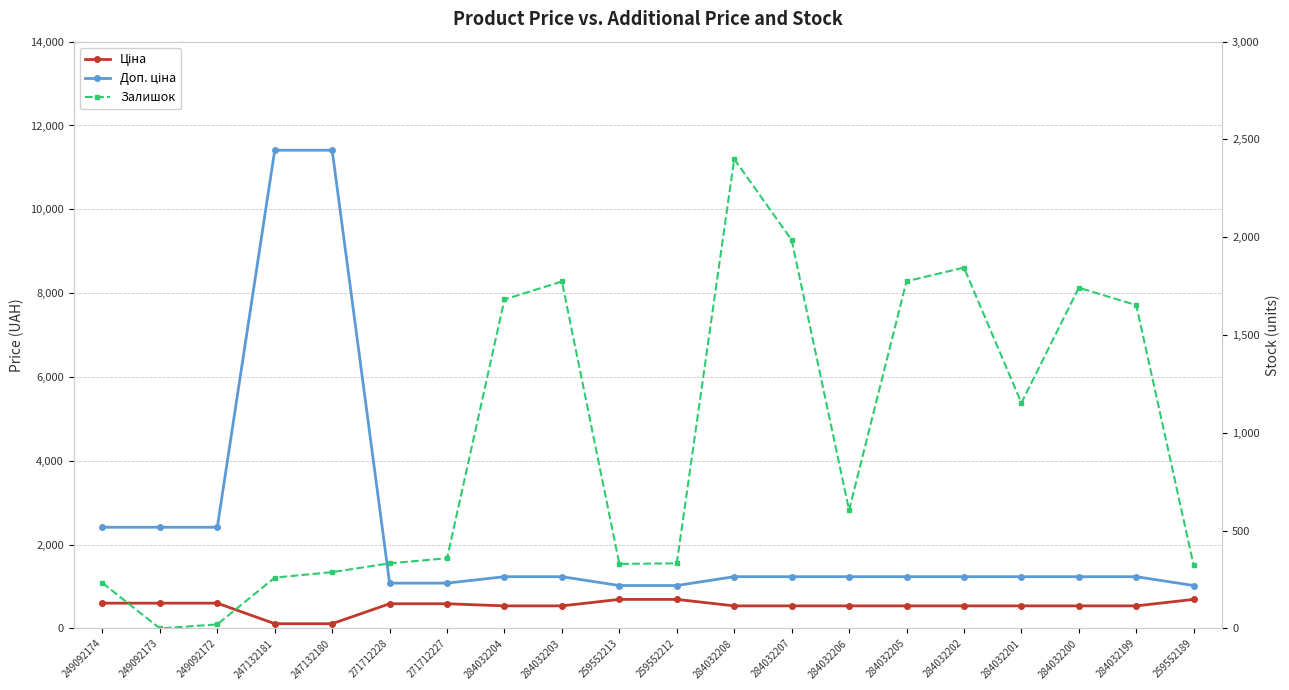

How many categories are shown in the chart?

20